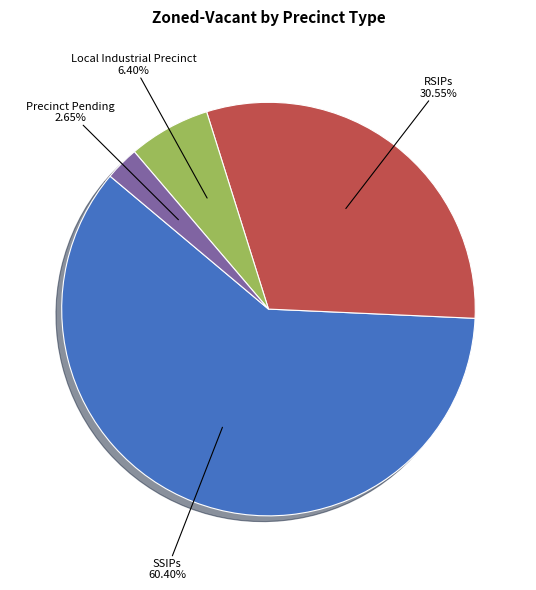

Combined, what portion of the pie is Precinct Pending and Local Industrial Precinct?

9.1%